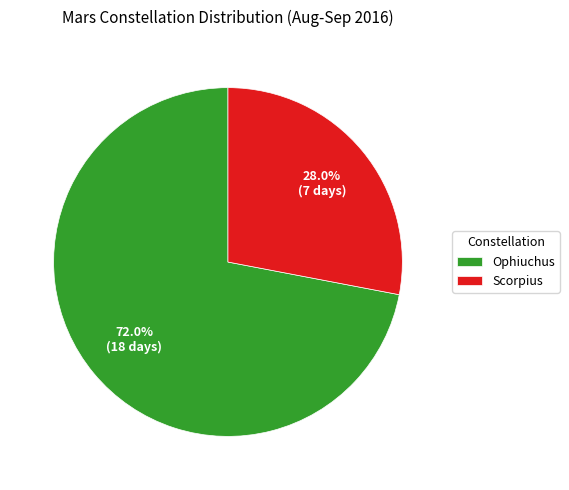

To the nearest percent, what portion does Scorpius represent?

28%